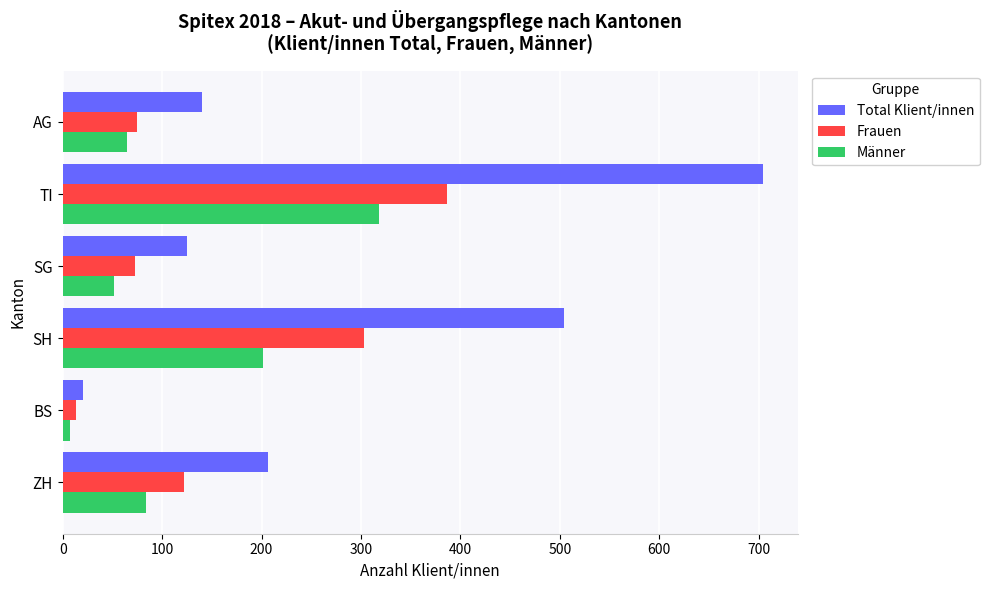

What is the average value of the Männer series?

121